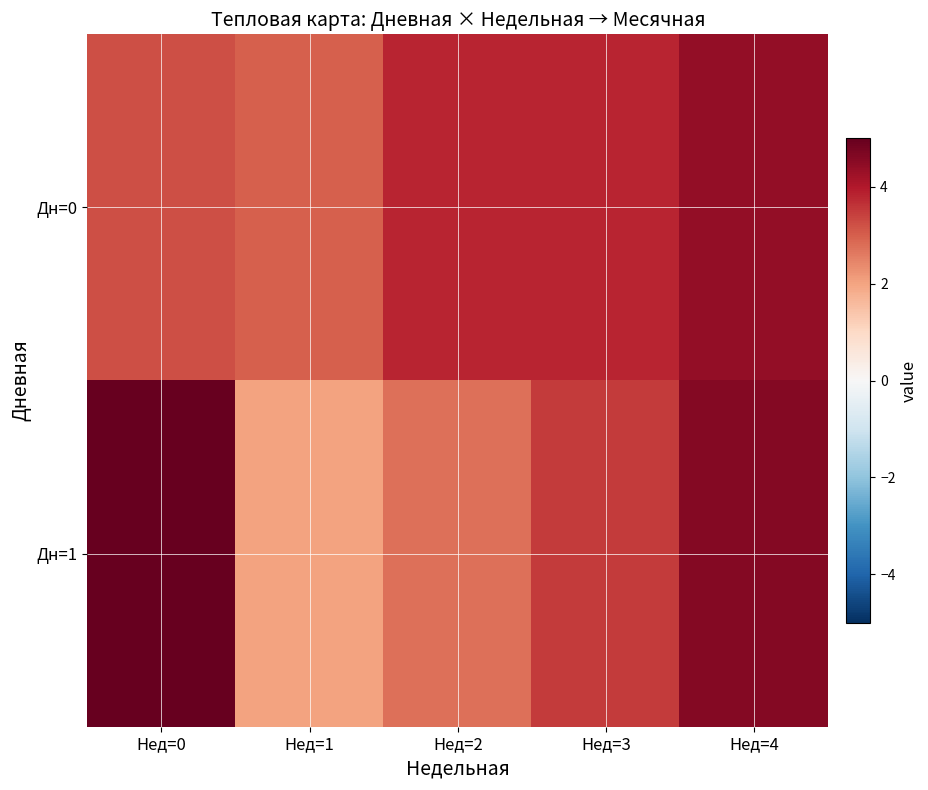

Rank the series by their average value, from lowest to highest.

Дн=1, Дн=0